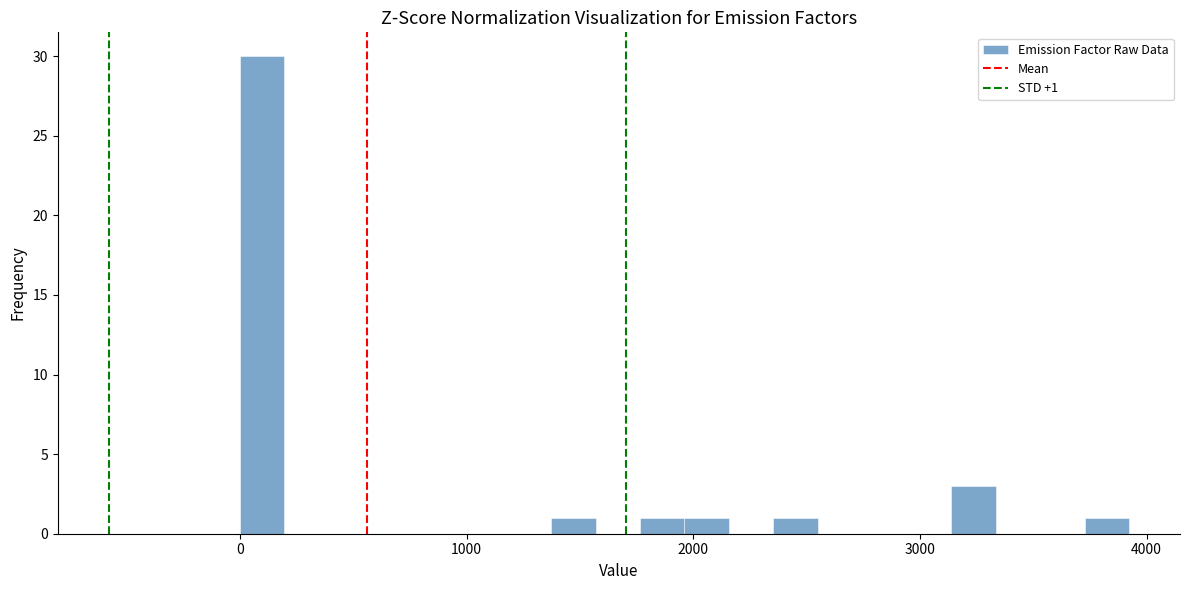

Around what value on the x-axis is the tallest bar? Give the approximate position of its centre, as read against the axis.

100